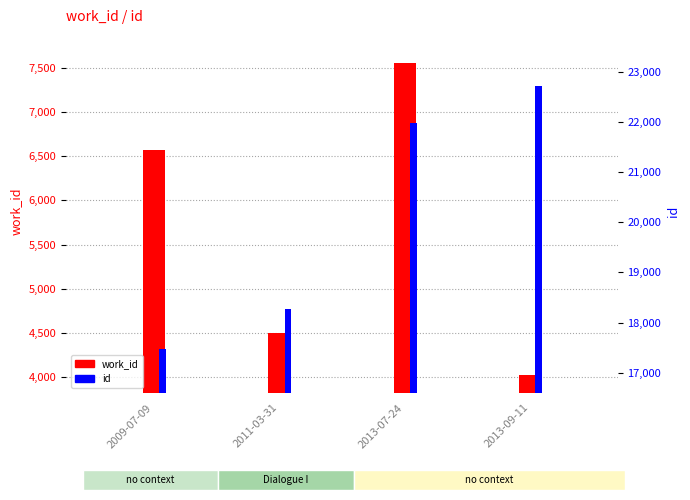

Rank the series at 2013-09-11 from highest to lowest value.

id, work_id